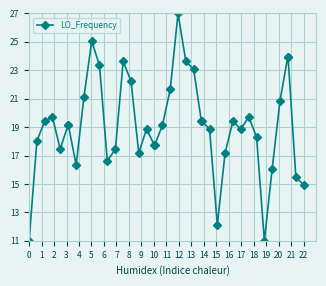

True or false: there are more than 2 points higher than both neighbors.

True